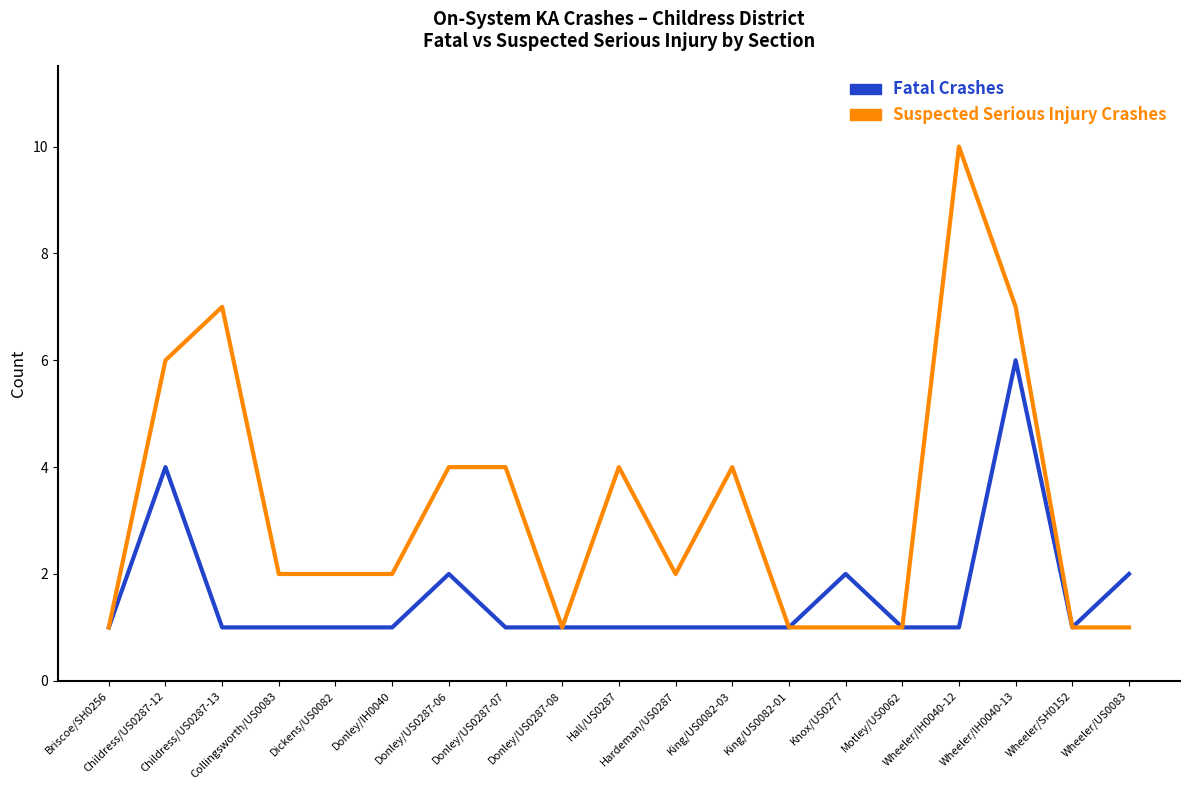

What is the difference between the maximum and second lowest values in the Suspected Serious Injury Crashes series?

9